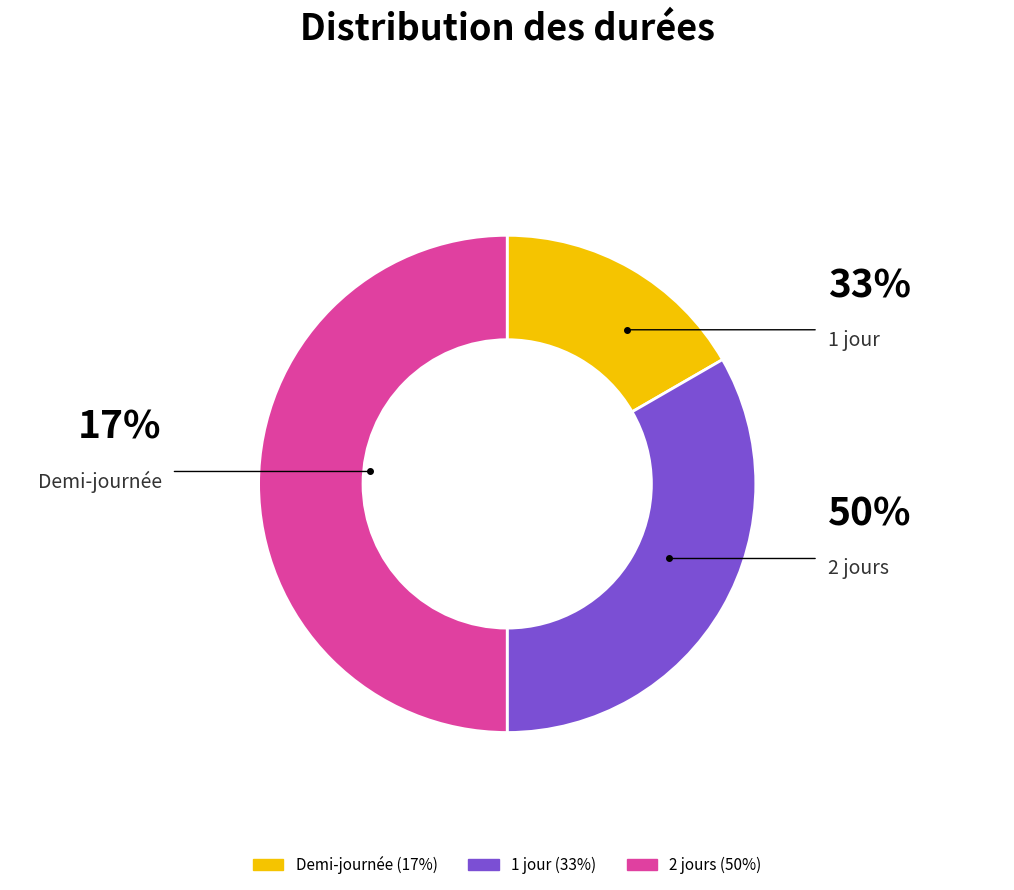

Is there a majority slice in this chart?

No